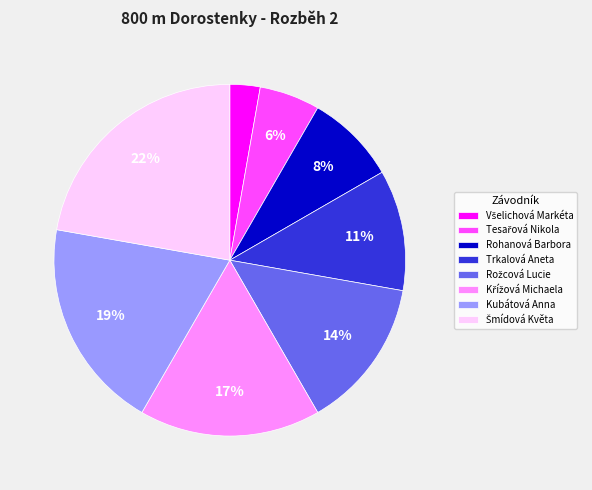

To the nearest percent, what percentage of the pie is Kubátová Anna?

19%